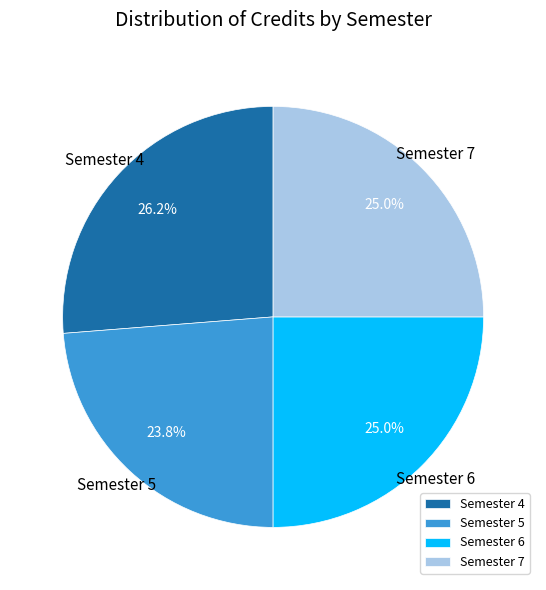

To the nearest percent, what is the difference between the Semester 6 and Semester 4 slice percentages?

1%